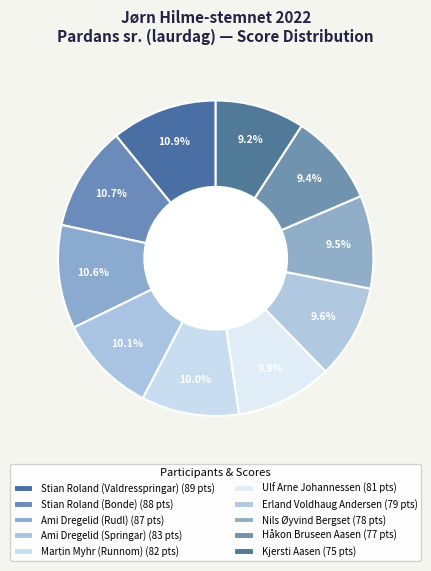

Which slice is the smallest?

Kjersti Aasen